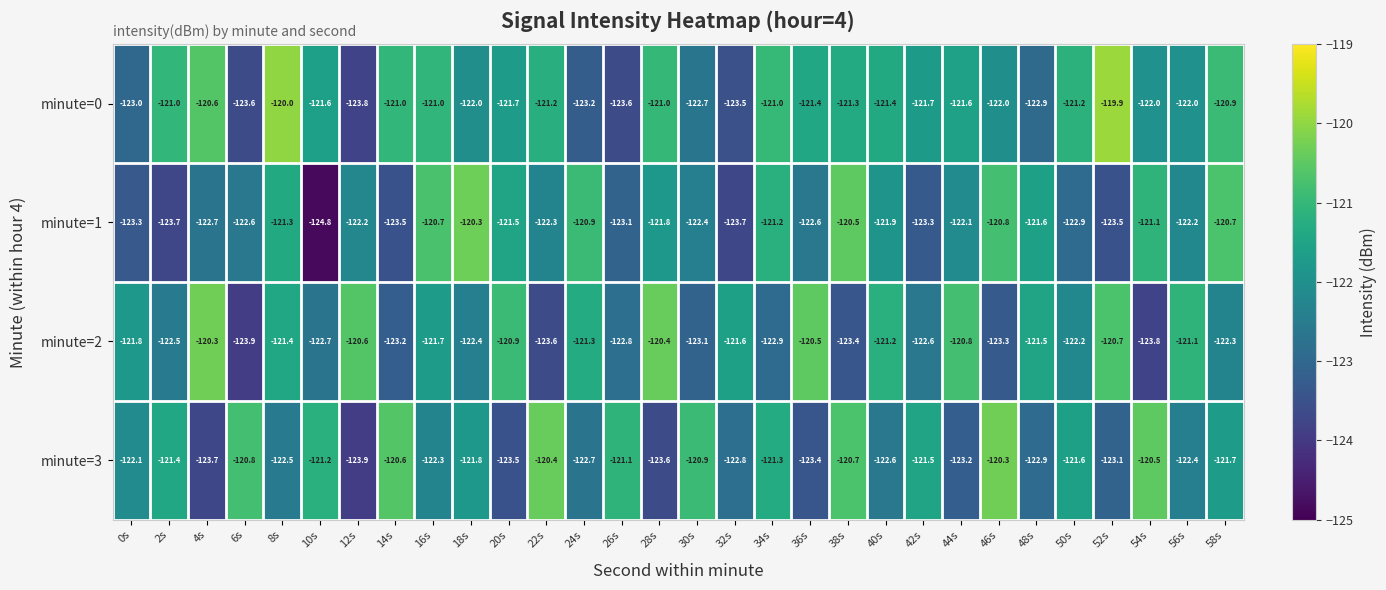

What is the difference between the maximum and minimum values in the minute=2 series?

3.6